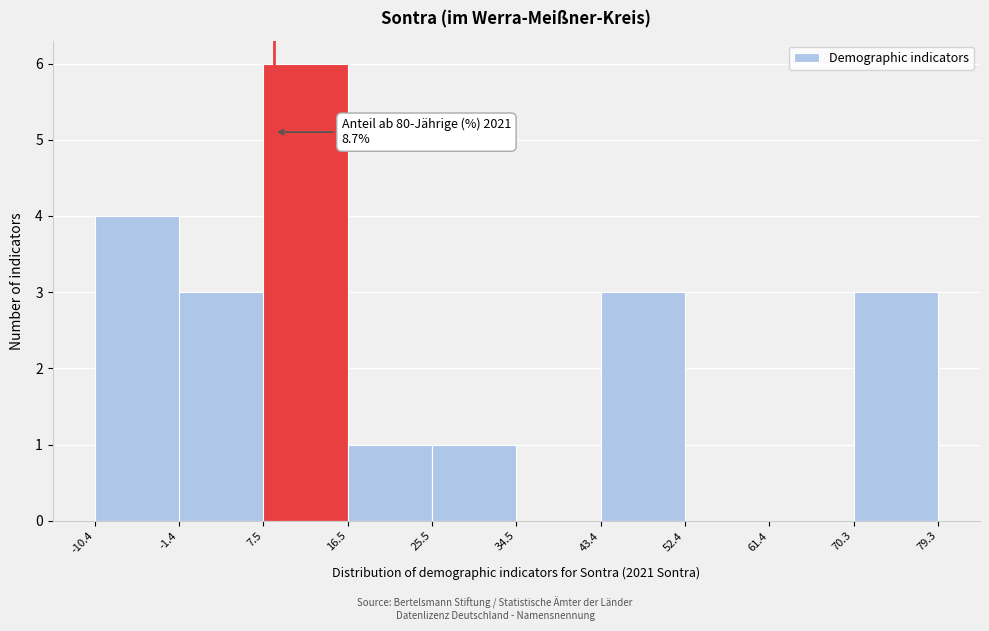

Which range on the x-axis has the tallest bar?

7.5 to 16.5